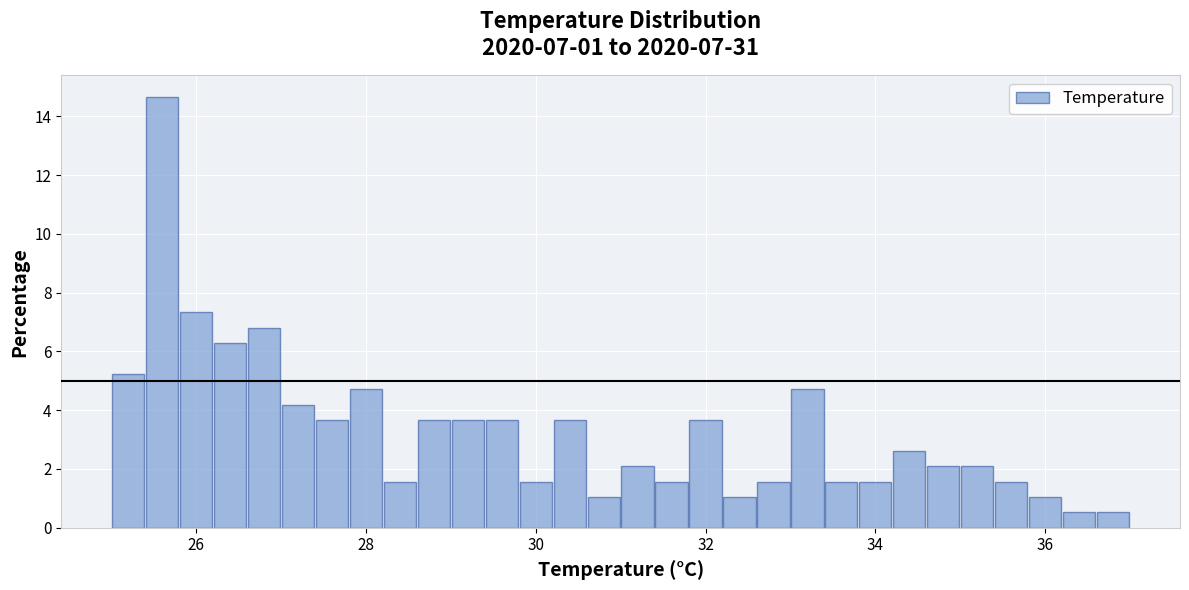

Around what value on the x-axis is the tallest bar? Give the approximate position of its centre, as read against the axis.

25.6